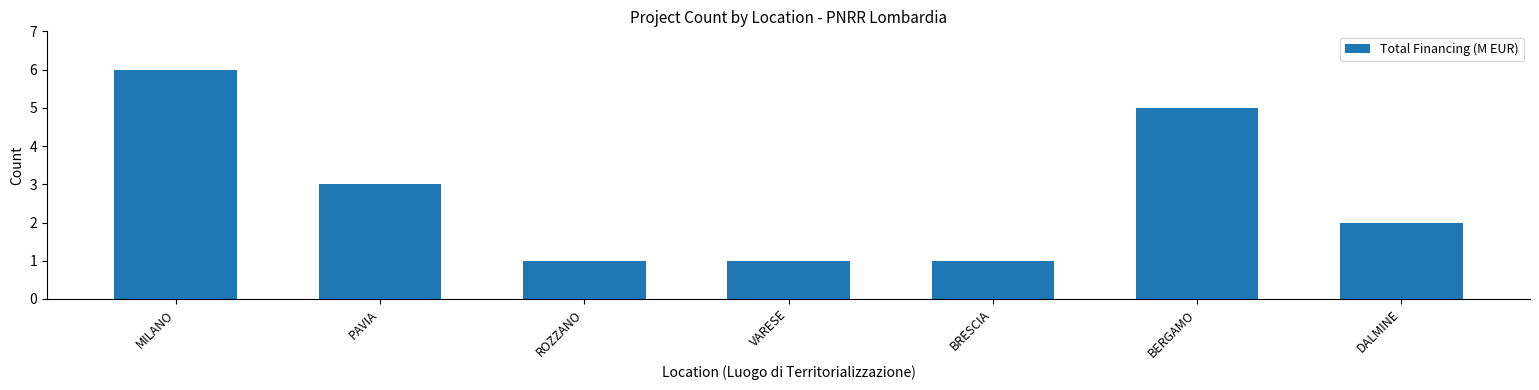

What is the ratio of the value at ROZZANO to the value at BRESCIA?

1.0